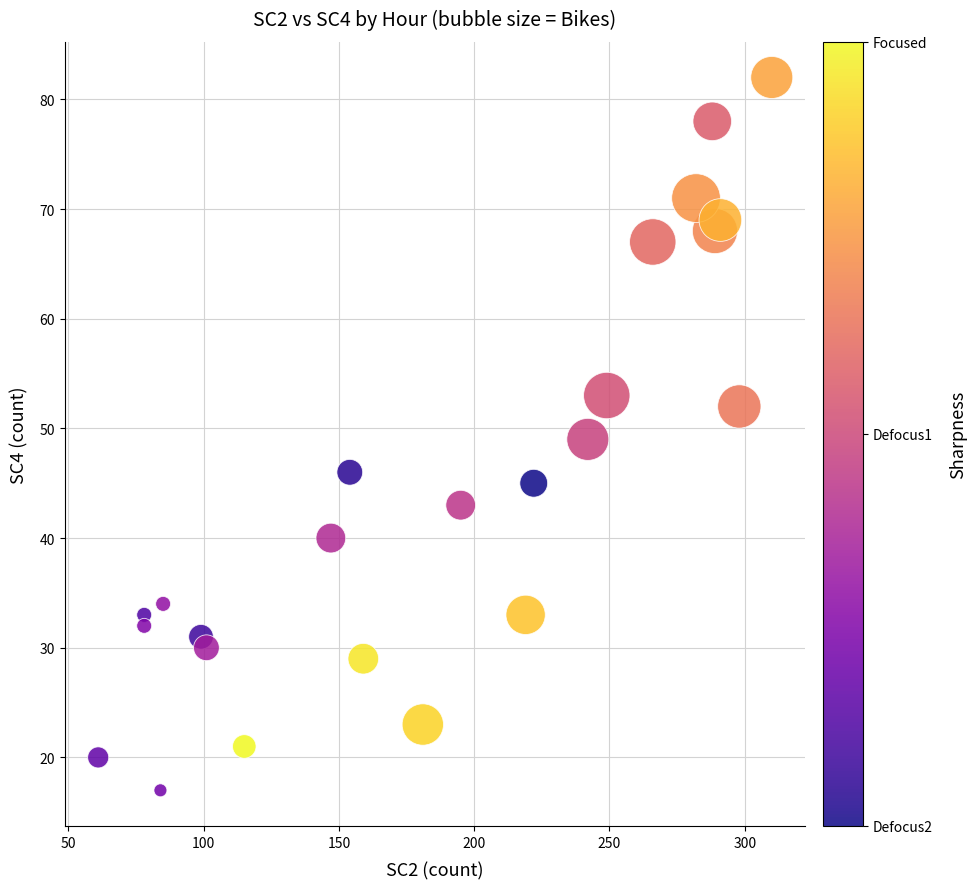

What is the range of X values (max minus min)?

249